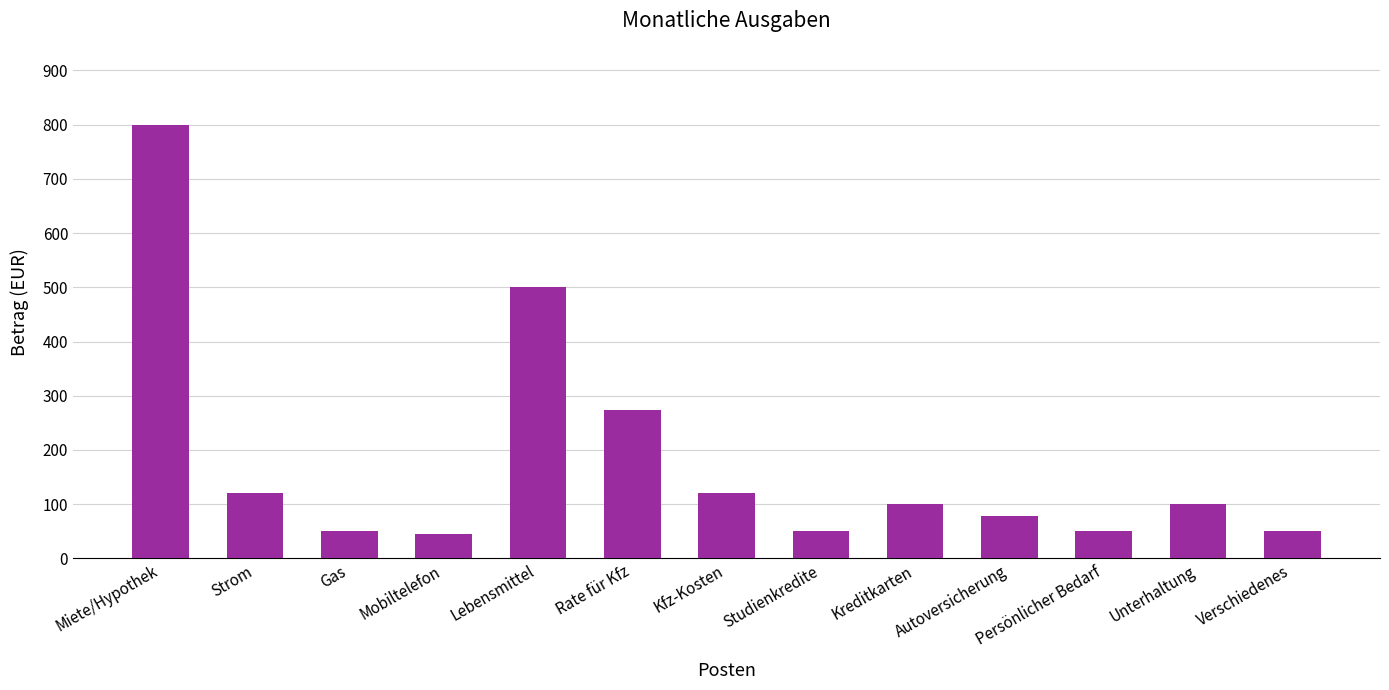

At which label is the value closest to 422?

Lebensmittel